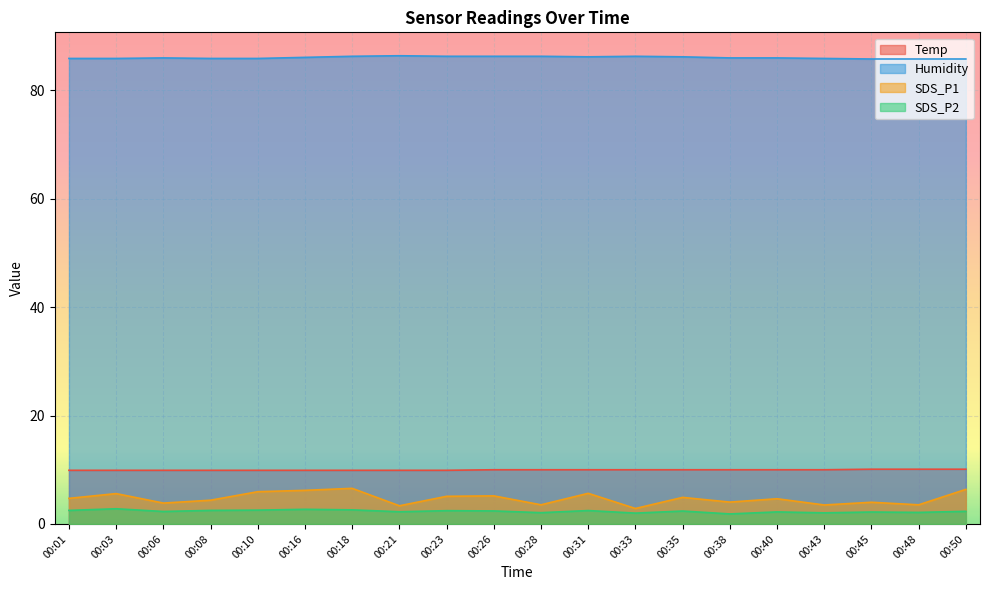

List the series in order of their peak value, lowest first.

SDS_P2, SDS_P1, Temp, Humidity